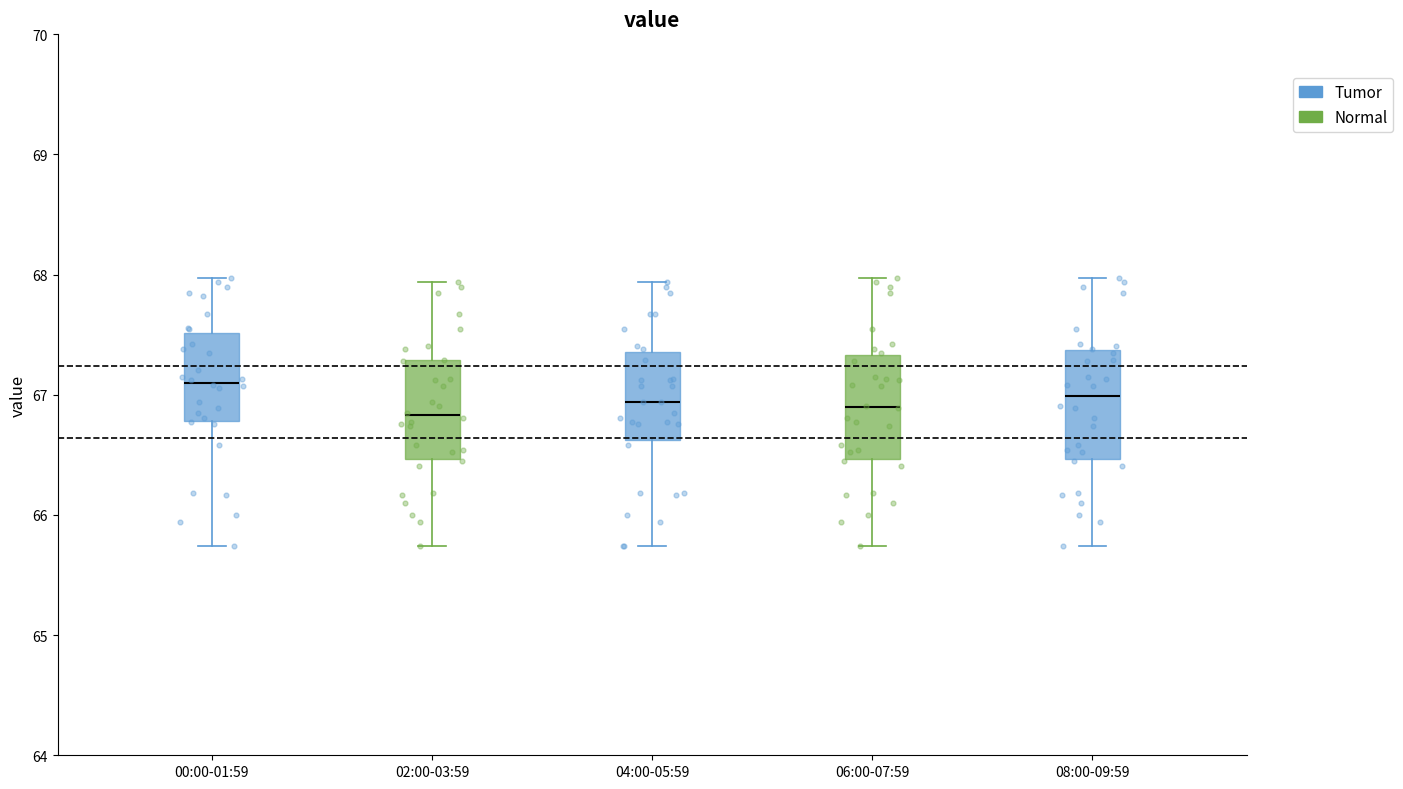

Which box has the highest median line?

00:00-01:59